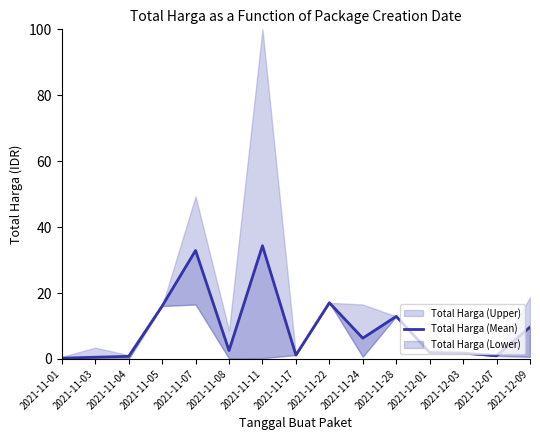

What is the minimum value shown in the chart?

0.2